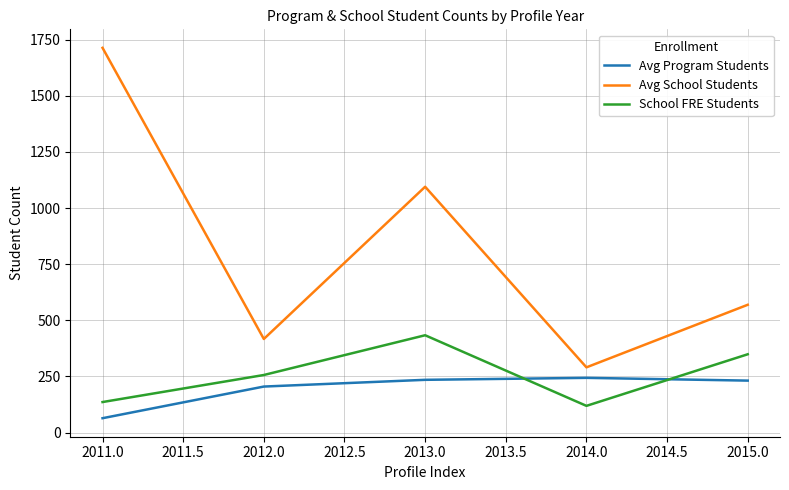

What is the total value across all series at 2014.0?

653.4